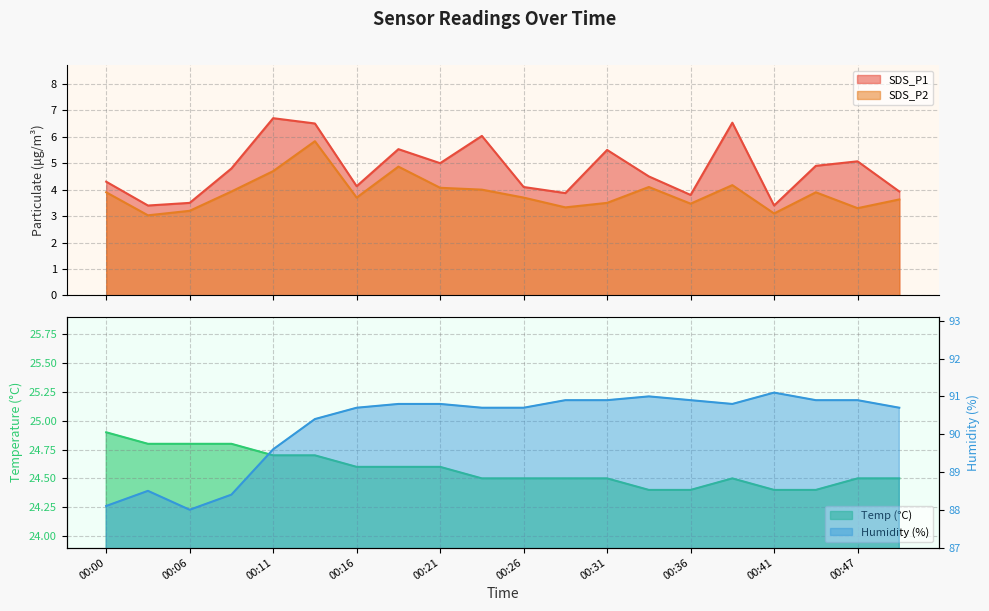

Which has a higher value, 00:44 or 00:33?

00:44